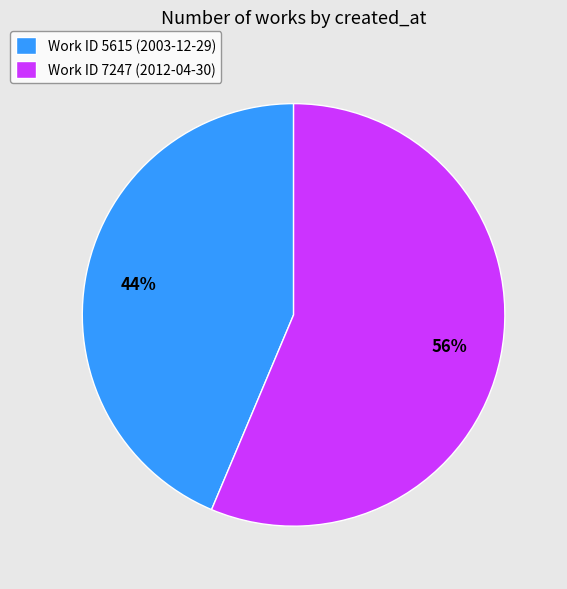

Which category has the biggest portion of the pie?

Work ID 7247 (2012-04-30)